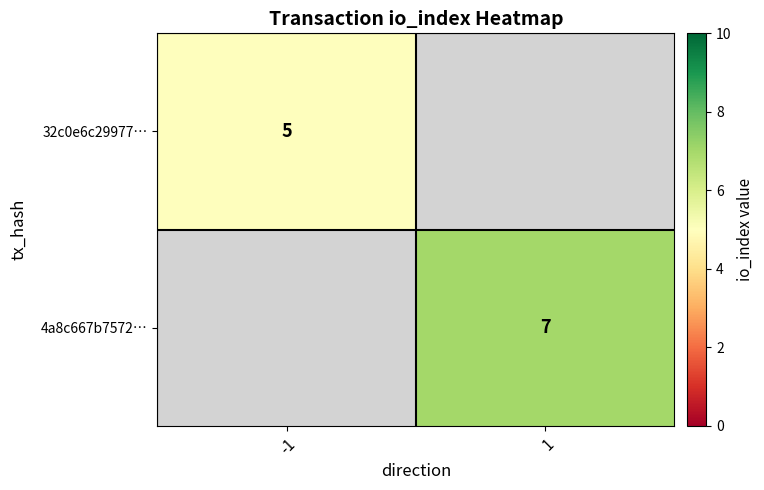

At which category does the chart reach its minimum across all series?

-1